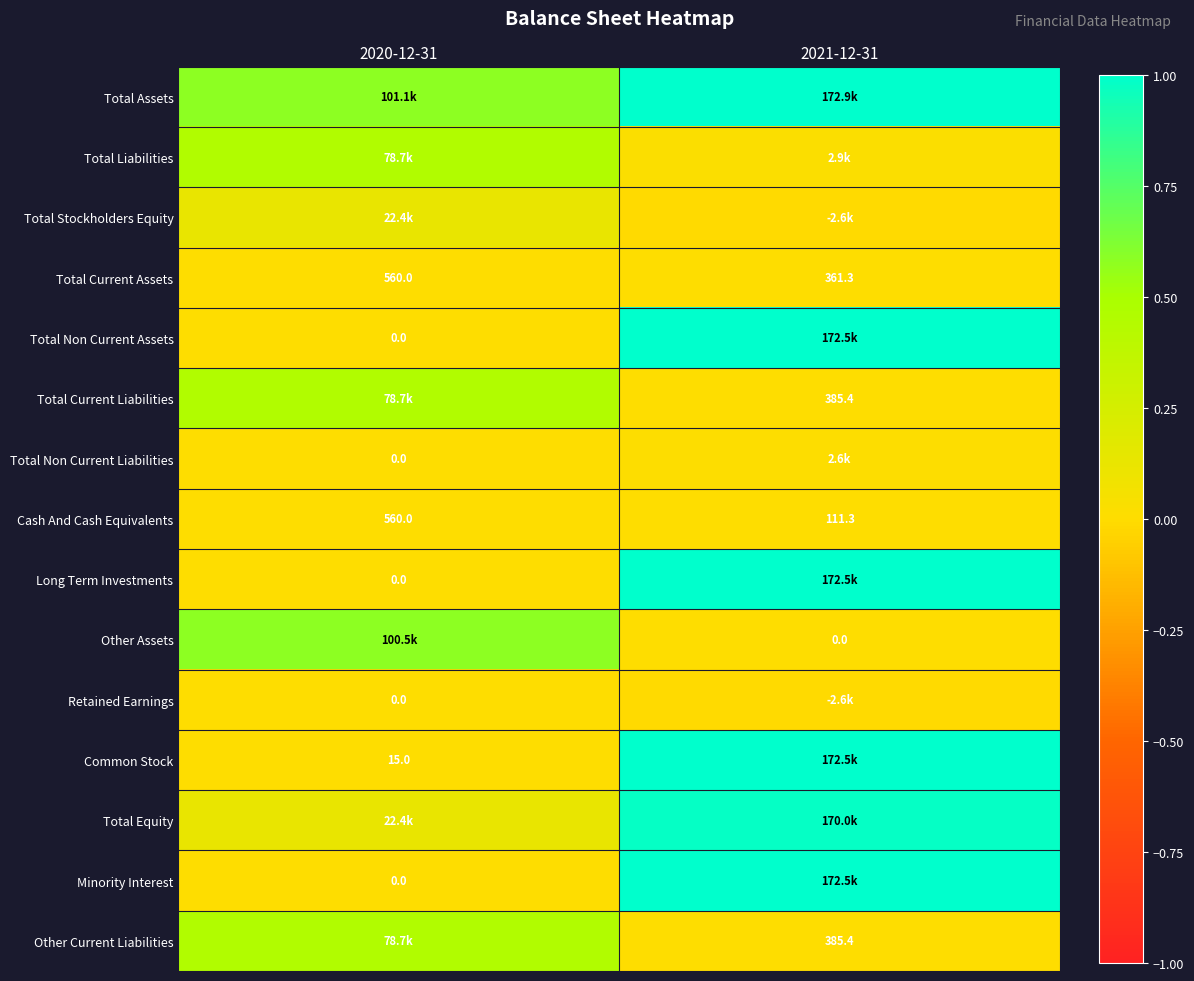

At how many categories does at least one series exceed 0?

2